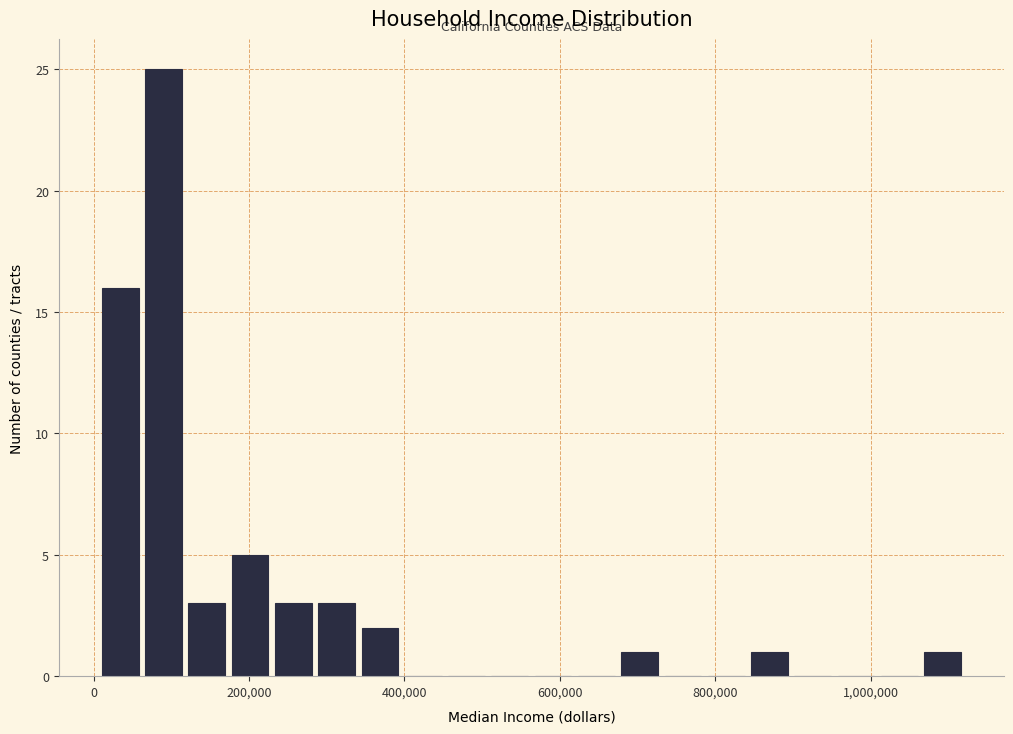

Around what value on the x-axis is the tallest bar? Give the approximate position of its centre, as read against the axis.

80000